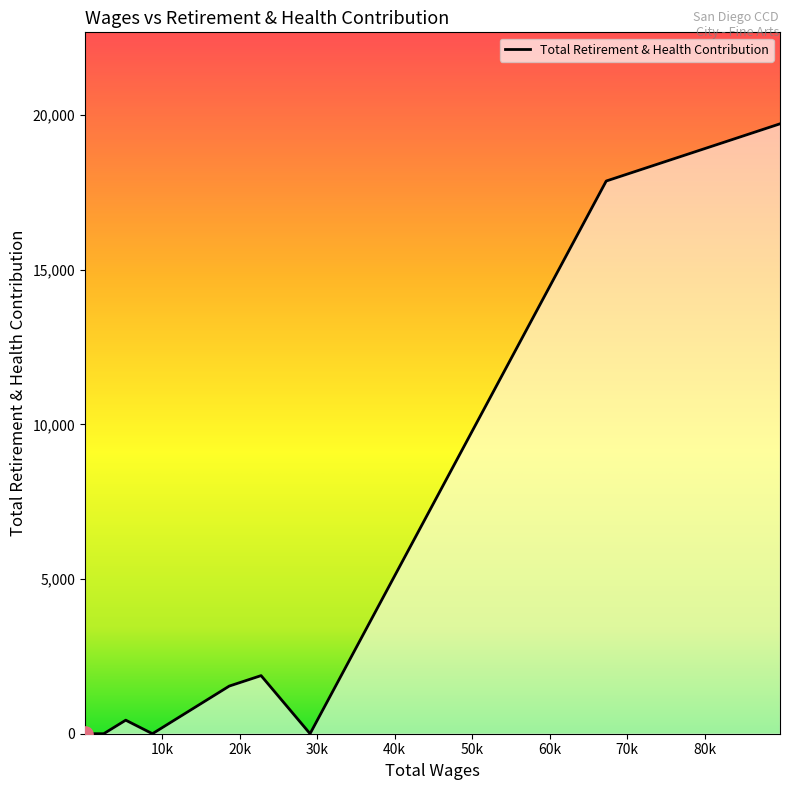

What is the difference between the maximum and minimum values?

19723